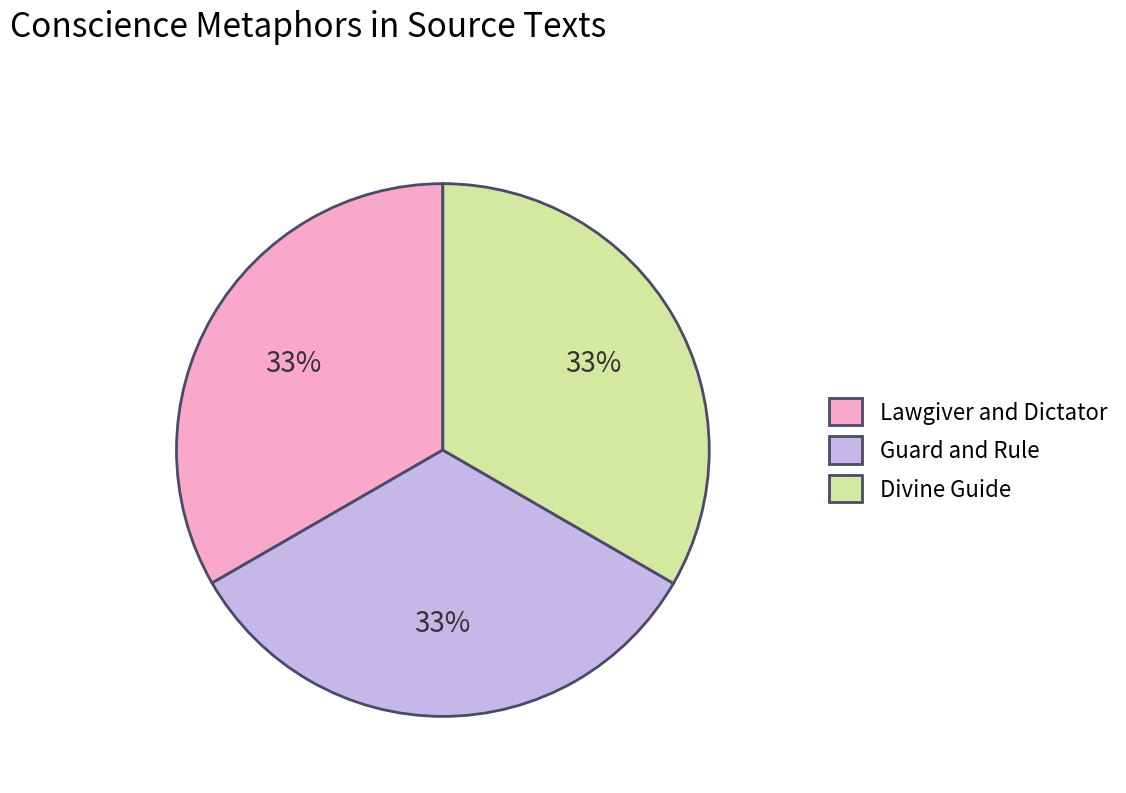

What percentage is the Divine Guide slice, to the nearest percent?

33%